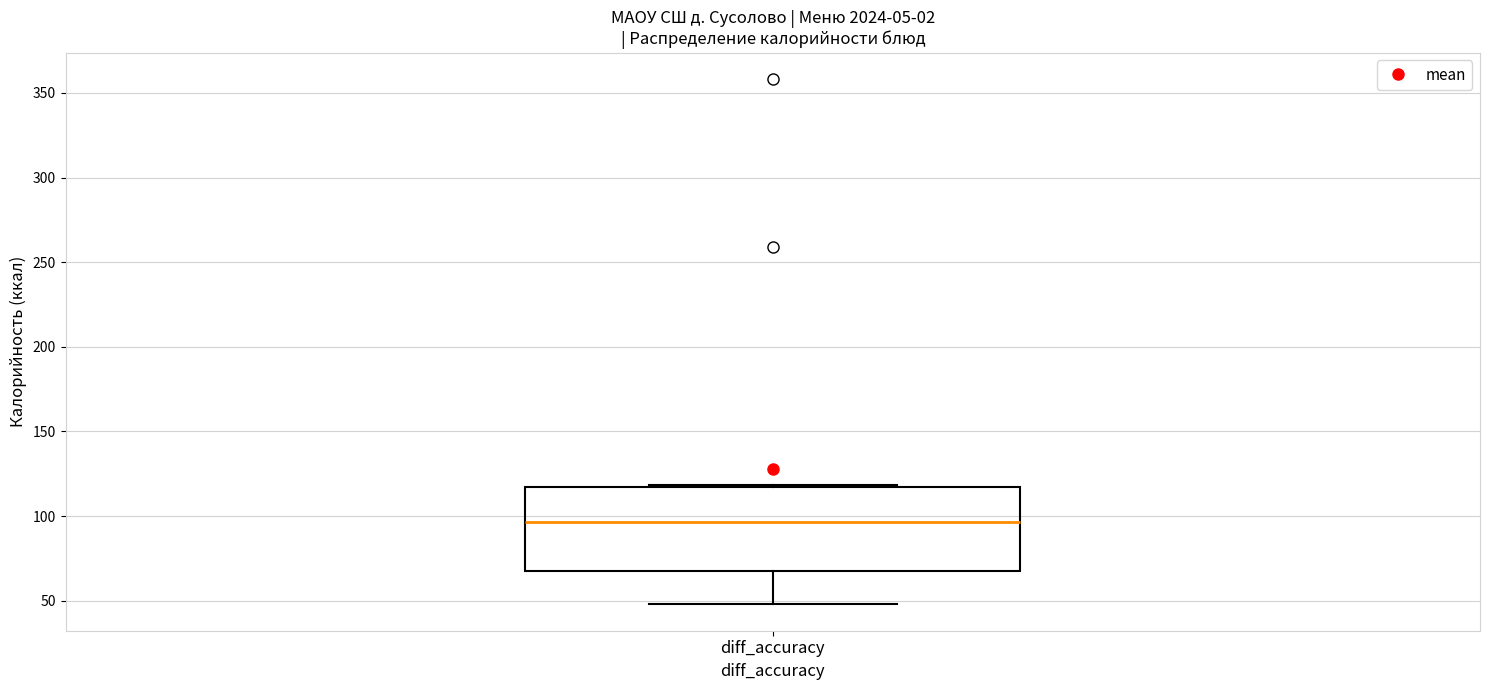

Transcribe this box plot: give where the median line is, the range the box spans, and where the two whiskers end, as read against the y-axis. The values are not printed on the chart, so give them approximately, as read against the axis.

median 95, box 65 to 115, whiskers 50 to 120